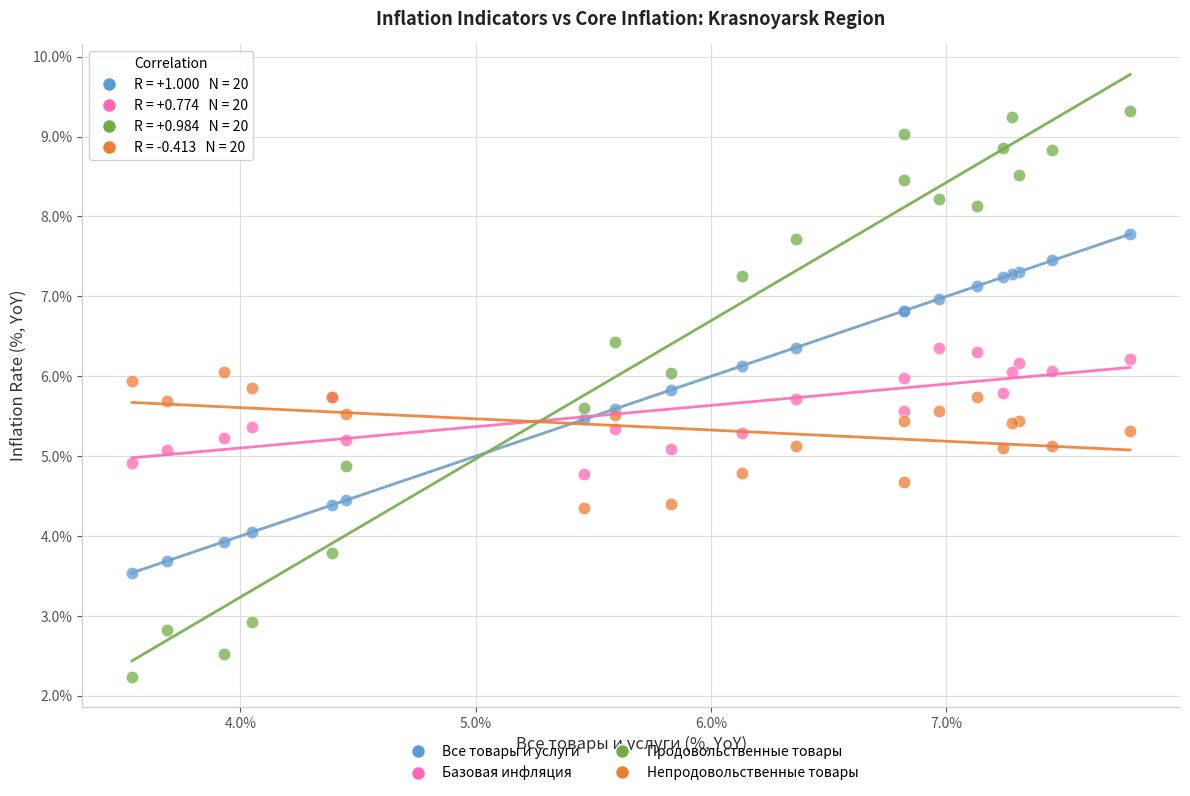

What is the X range (max minus min) for the scatter plot?

4.2